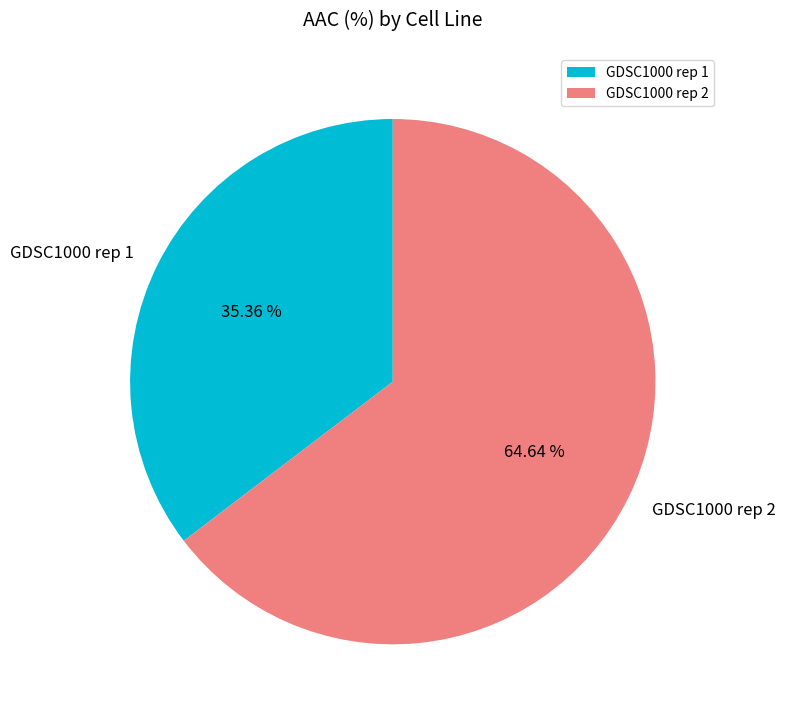

Is there any slice that represents more than half of the pie?

Yes